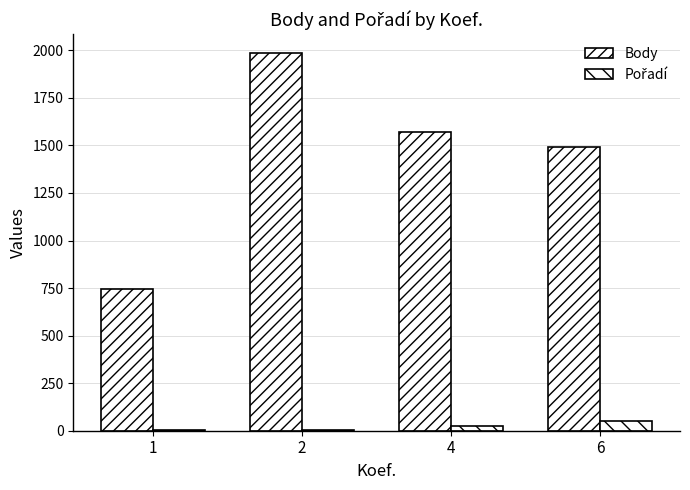

Which category has the lowest value across all series?

1